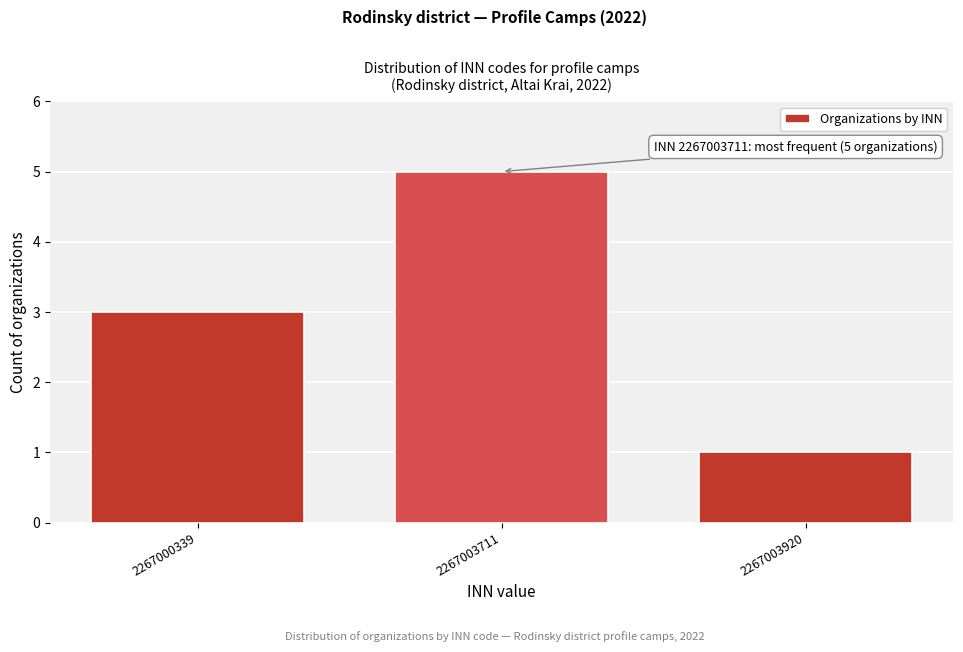

Reading right to left, list all the values displayed in this chart.

1	5	3